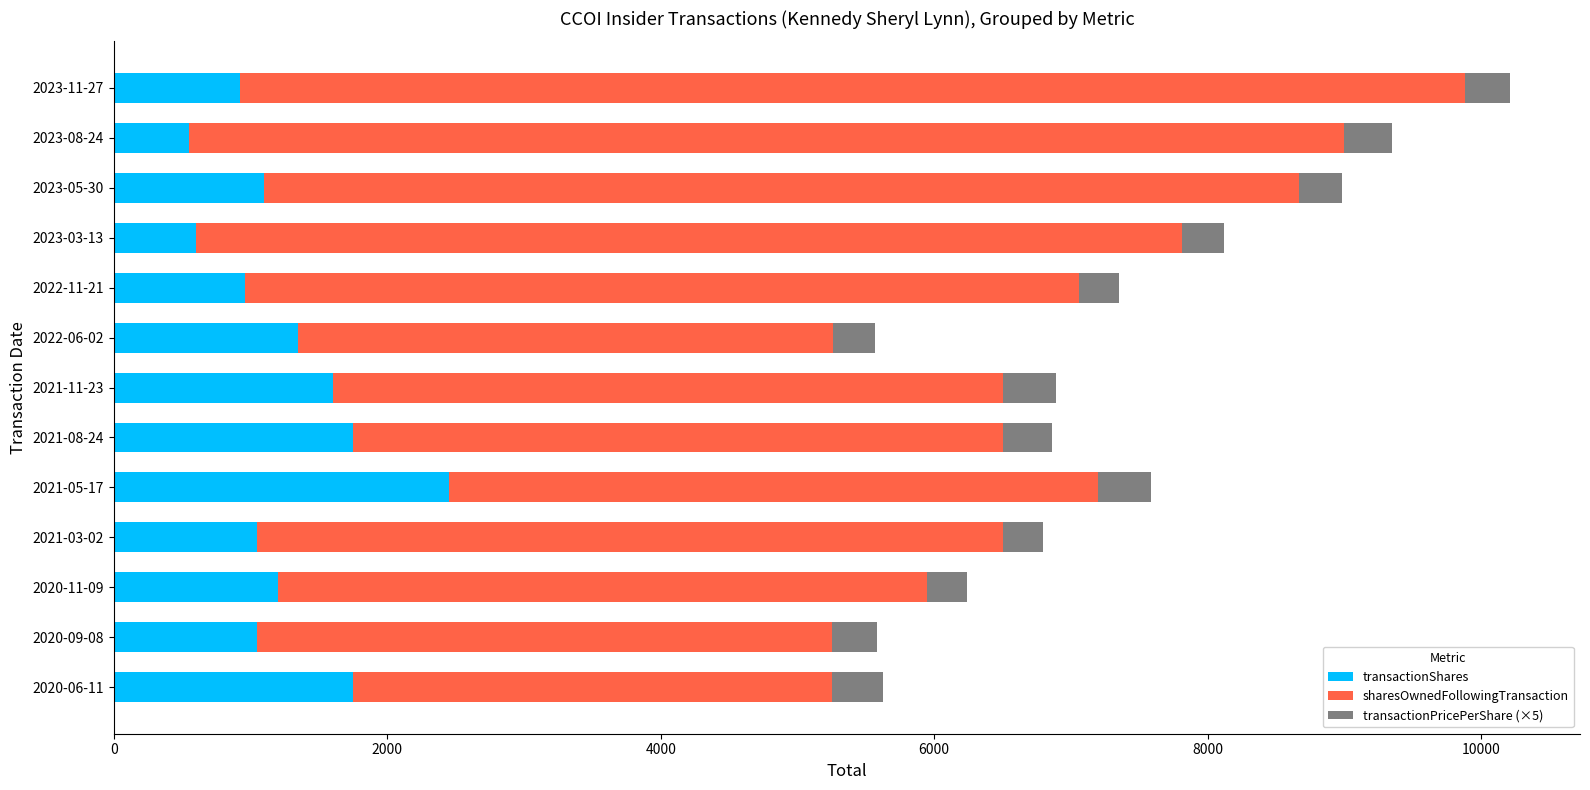

What are all the series names shown in the legend?

transactionShares, sharesOwnedFollowingTransaction, transactionPricePerShare (×5)